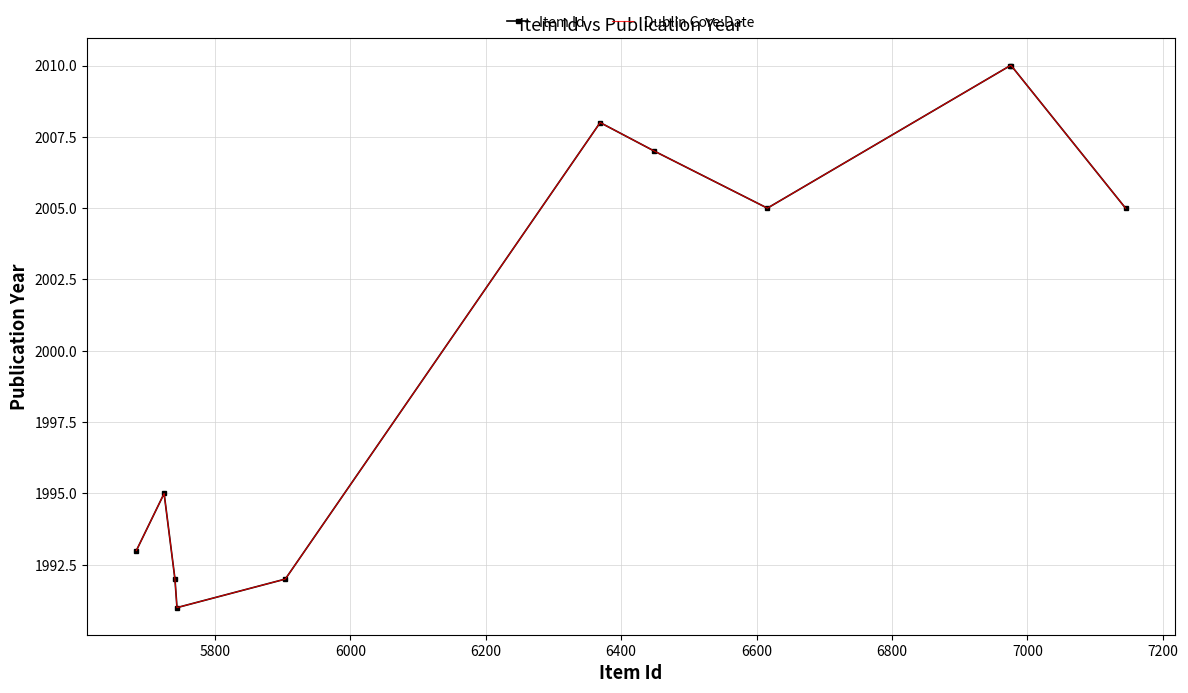

What is the lowest value of the Dublin Core:Date series?

1991